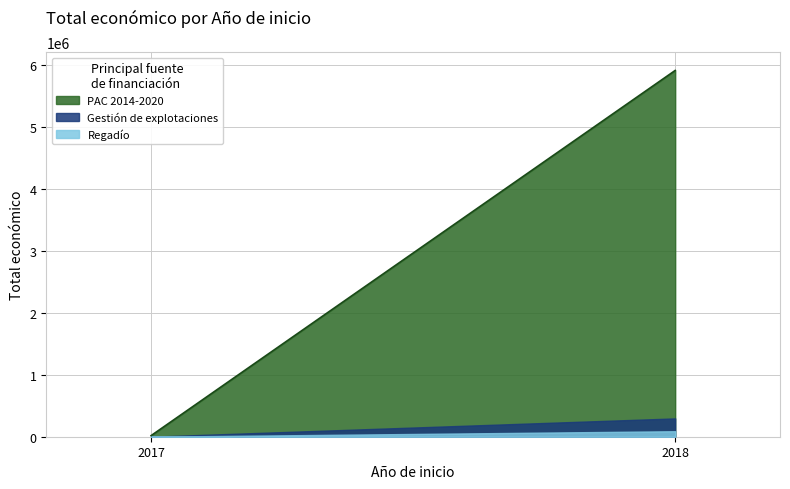

What value does the data have at 2018, to the nearest 10?

5819960